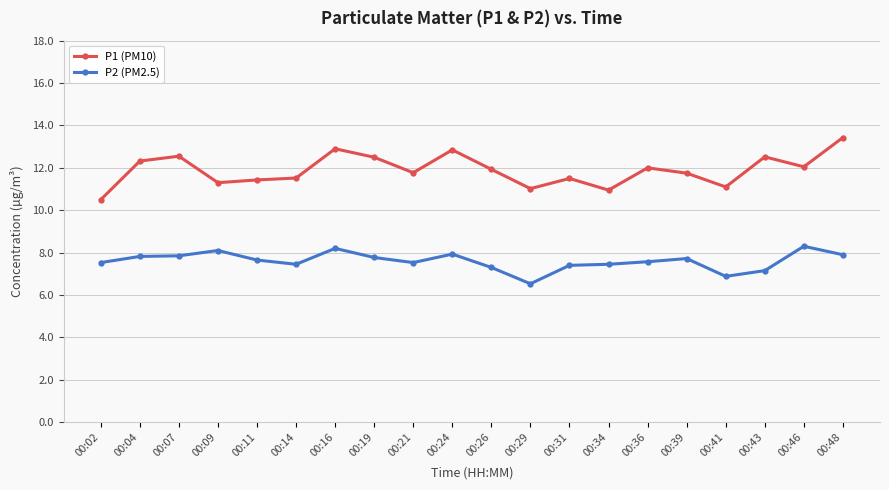

True or false: P2 (PM2.5) and P1 (PM10) intersect in this chart.

False